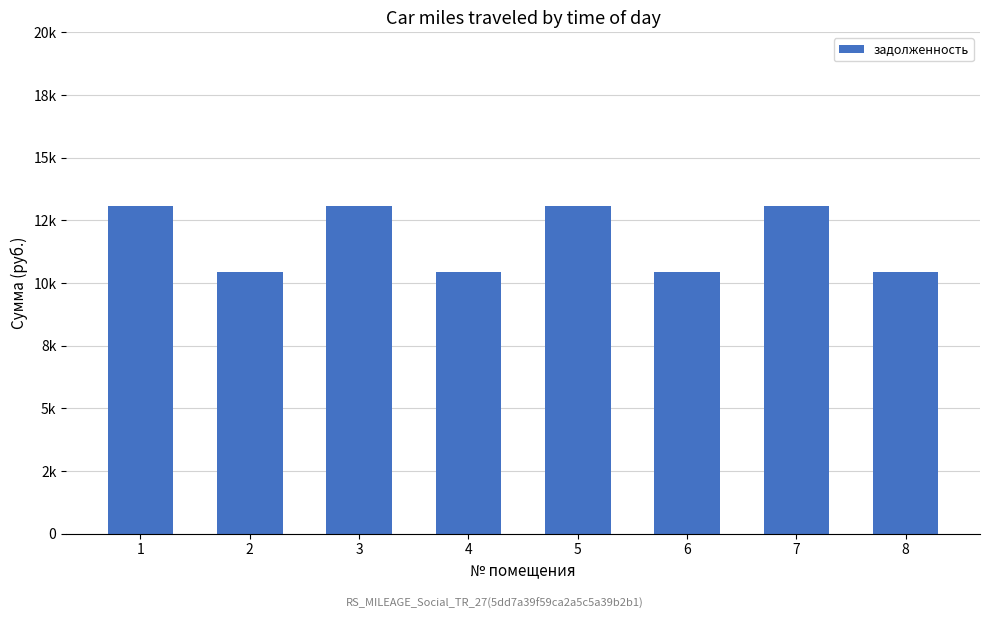

Does the chart contain any negative values?

No